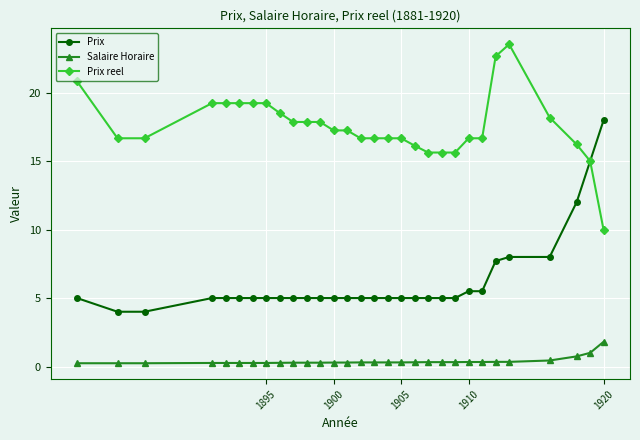

True or false: Prix reel and Salaire Horaire intersect in this chart.

False